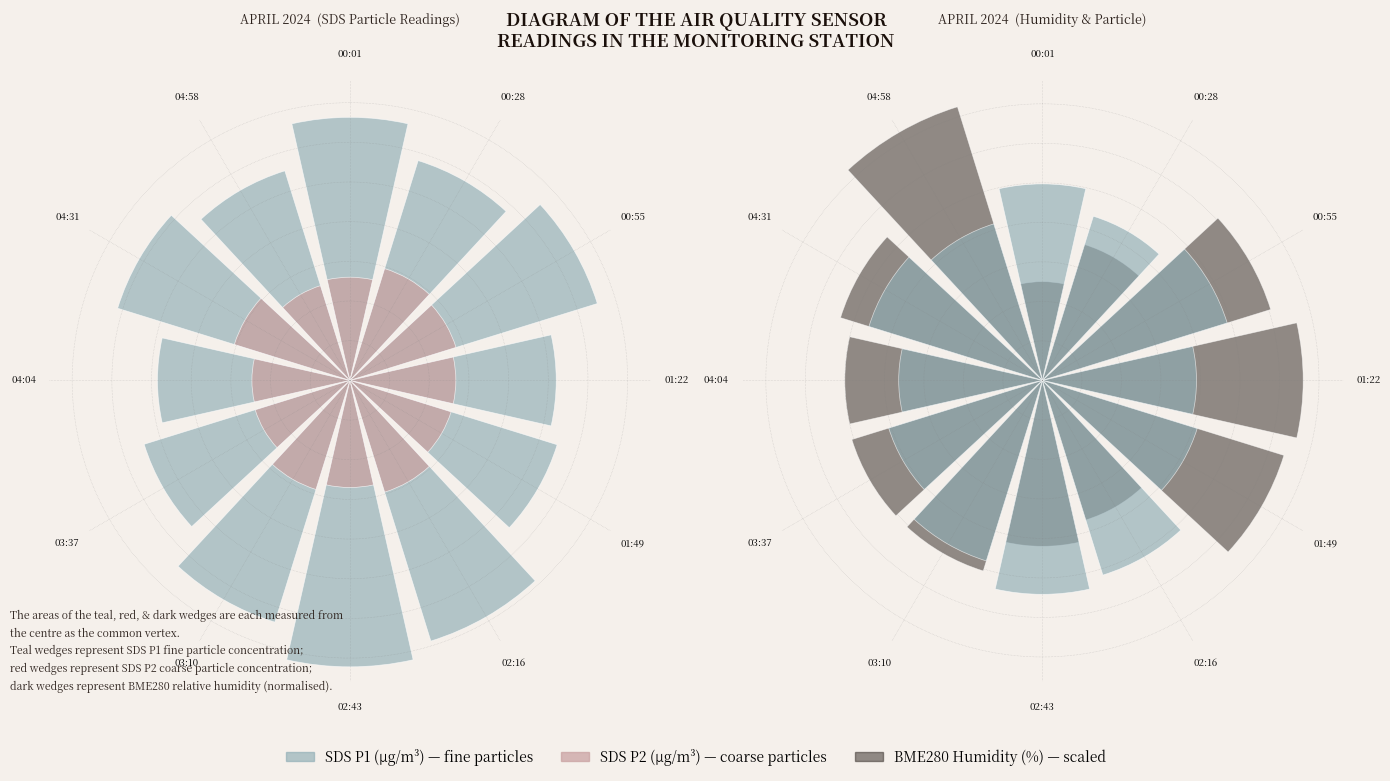

What is the value of the SDS_P1 bar at the 3rd from the left?

6.5